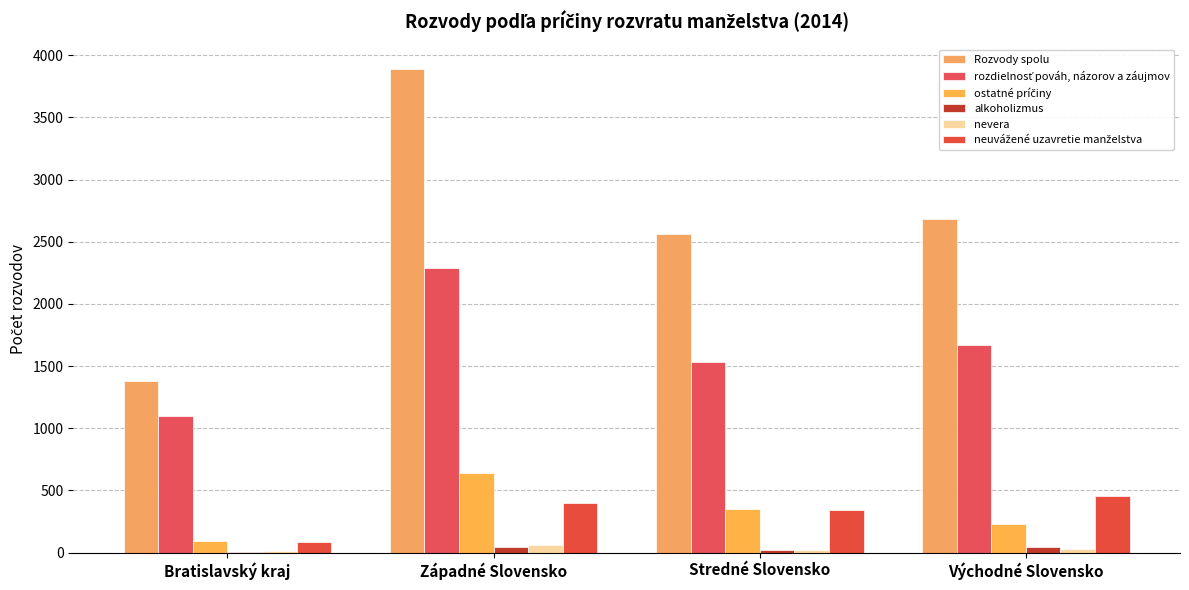

What is the sum of the Rozvody spolu values at Bratislavský kraj and Západné Slovensko?

5272